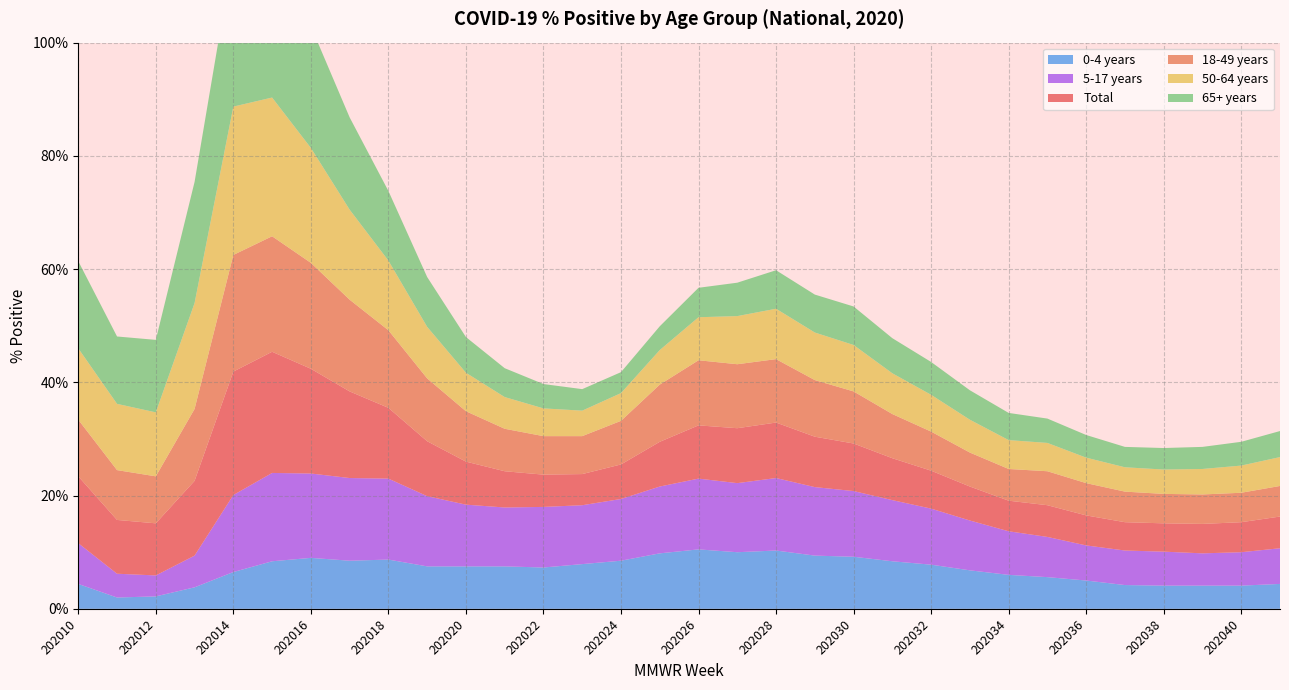

Reading right to left, extract all data points from this chart.

Total: 202041=5.6	202040=5.3	202039=5.2	202038=5.0	202037=5.0	202036=5.3	202035=5.6	202034=5.4	202033=6.0	202032=6.7	202031=7.4	202030=8.4	202029=8.9	202028=9.8	202027=9.7	202026=9.4	202025=7.9	202024=6.1	202023=5.5	202022=5.7	202021=6.4	202020=7.6	202019=9.7	202018=12.5	202017=15.3	202016=18.5	202015=21.4	202014=21.8	202013=13.2	202012=9.2	202011=9.5	202010=11.8
18-49 years: 202041=5.4	202040=5.2	202039=5.2	202038=5.2	202037=5.4	202036=5.7	202035=6.0	202034=5.6	202033=6.0	202032=6.9	202031=7.8	202030=9.2	202029=10.0	202028=11.2	202027=11.3	202026=11.5	202025=10.1	202024=7.7	202023=6.7	202022=6.8	202021=7.5	202020=8.9	202019=11.1	202018=13.7	202017=16.2	202016=18.7	202015=20.4	202014=20.6	202013=12.7	202012=8.3	202011=8.8	202010=10.0
50-64 years: 202041=5.1	202040=4.8	202039=4.5	202038=4.3	202037=4.3	202036=4.5	202035=5.0	202034=5.1	202033=5.8	202032=6.5	202031=7.2	202030=8.2	202029=8.4	202028=8.9	202027=8.5	202026=7.6	202025=6.1	202024=4.9	202023=4.5	202022=4.9	202021=5.6	202020=6.8	202019=9.1	202018=12.3	202017=15.9	202016=20.3	202015=24.5	202014=26.2	202013=18.7	202012=11.3	202011=11.7	202010=12.6
65+ years: 202041=4.6	202040=4.2	202039=3.9	202038=3.8	202037=3.6	202036=4.0	202035=4.3	202034=4.8	202033=5.2	202032=5.8	202031=6.2	202030=6.8	202029=6.7	202028=6.8	202027=5.9	202026=5.2	202025=4.2	202024=3.7	202023=3.8	202022=4.3	202021=5.1	202020=6.3	202019=8.8	202018=12.3	202017=16.3	202016=21.5	202015=26.3	202014=27.1	202013=21.4	202012=12.8	202011=11.9	202010=15.4
0-4 years: 202041=4.4	202040=4.1	202039=4.1	202038=4.1	202037=4.2	202036=5.0	202035=5.6	202034=6.0	202033=6.8	202032=7.8	202031=8.4	202030=9.2	202029=9.4	202028=10.3	202027=10.0	202026=10.5	202025=9.8	202024=8.5	202023=7.9	202022=7.3	202021=7.5	202020=7.5	202019=7.5	202018=8.7	202017=8.5	202016=9.0	202015=8.4	202014=6.5	202013=3.8	202012=2.2	202011=2.0	202010=4.4
5-17 years: 202041=6.3	202040=5.9	202039=5.7	202038=6.0	202037=6.1	202036=6.2	202035=7.1	202034=7.7	202033=8.8	202032=9.9	202031=10.8	202030=11.6	202029=12.1	202028=12.8	202027=12.2	202026=12.5	202025=11.8	202024=10.9	202023=10.4	202022=10.7	202021=10.4	202020=10.9	202019=12.4	202018=14.3	202017=14.6	202016=14.9	202015=15.6	202014=13.6	202013=5.6	202012=3.7	202011=4.2	202010=7.2